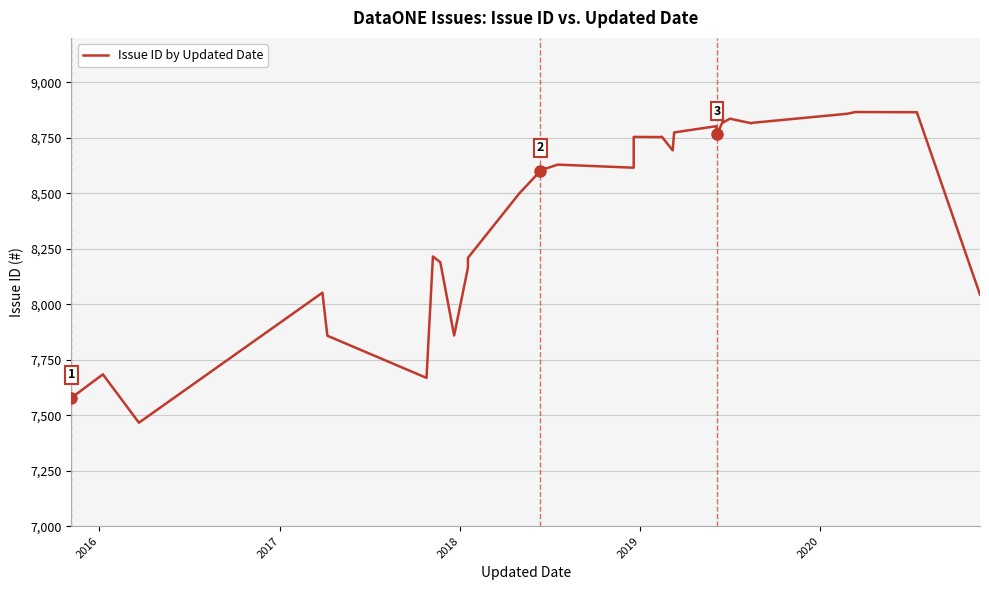

What is the smallest value displayed?

7466